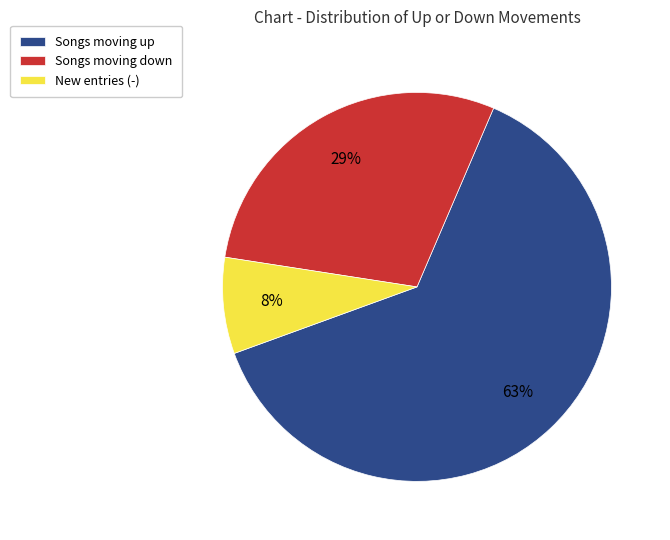

Between Songs moving down and Songs moving up, which is larger?

Songs moving up